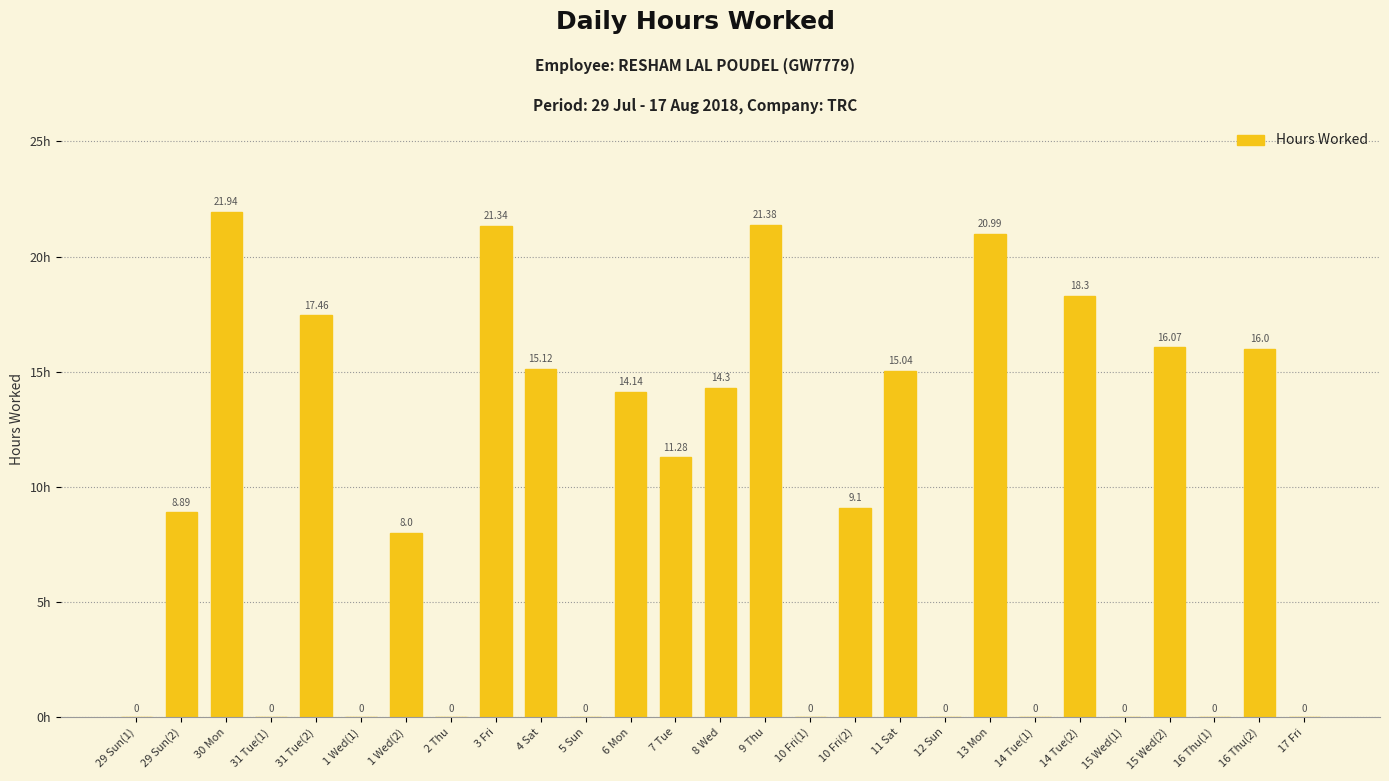

Between 10 Fri(1) and 13 Mon, which is larger?

13 Mon